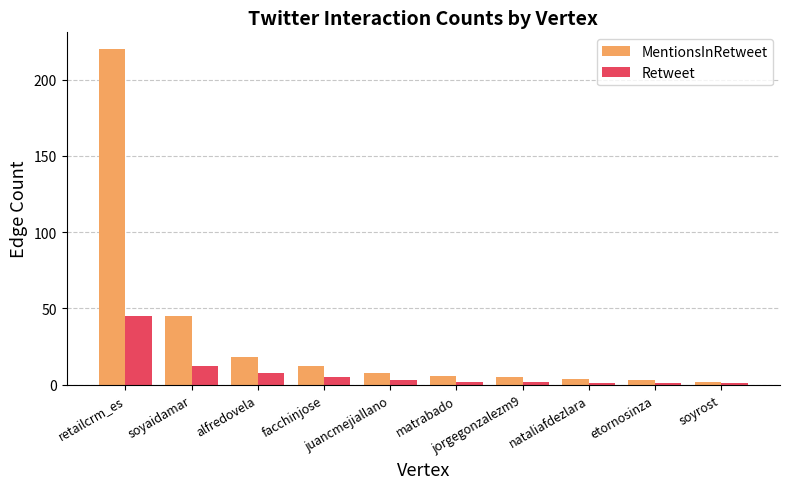

What is the total value across all series at soyaidamar?

57